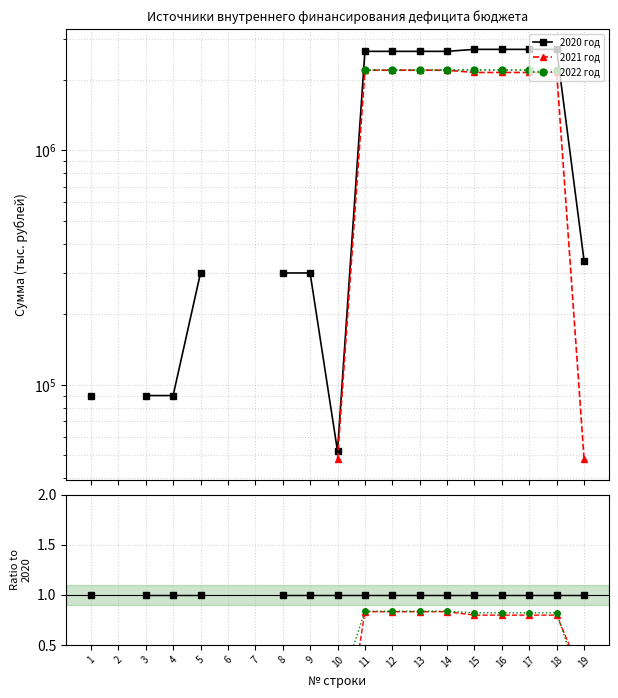

True or false: 2020 год has a value of 0.3 at 13.

False